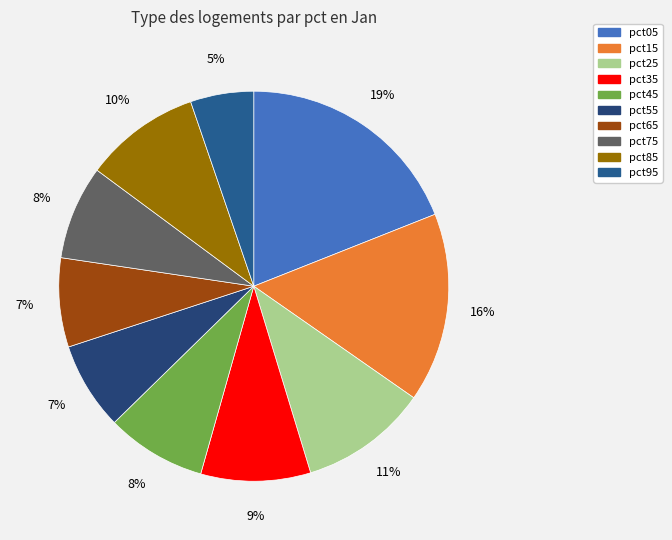

Is it true that pct65 is 1% of the pie?

False